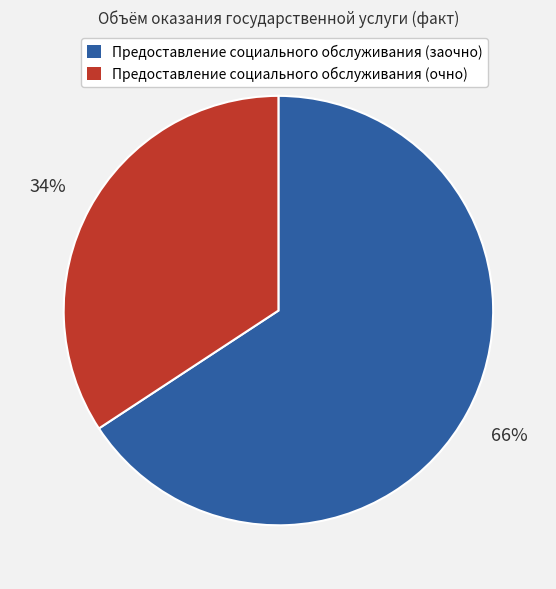

Is it true that Предоставление социального обслуживания (заочно) is 76% of the pie?

False